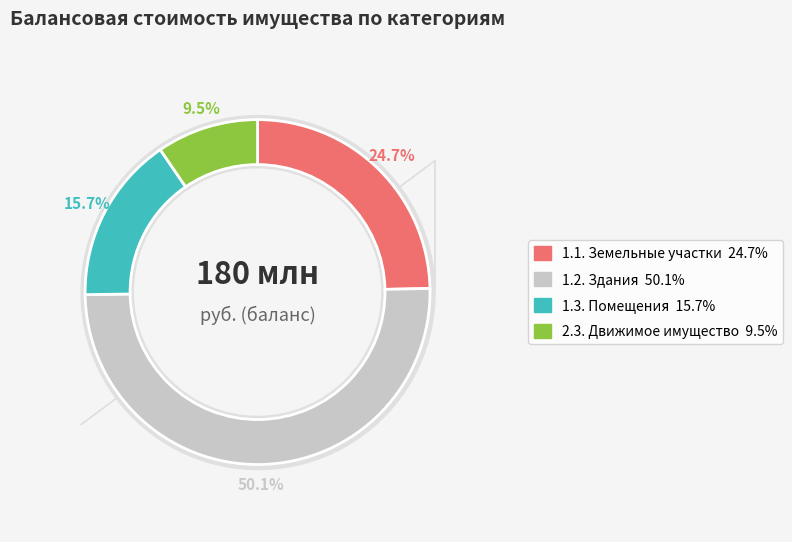

To the nearest percent, what is the average slice percentage?

25%